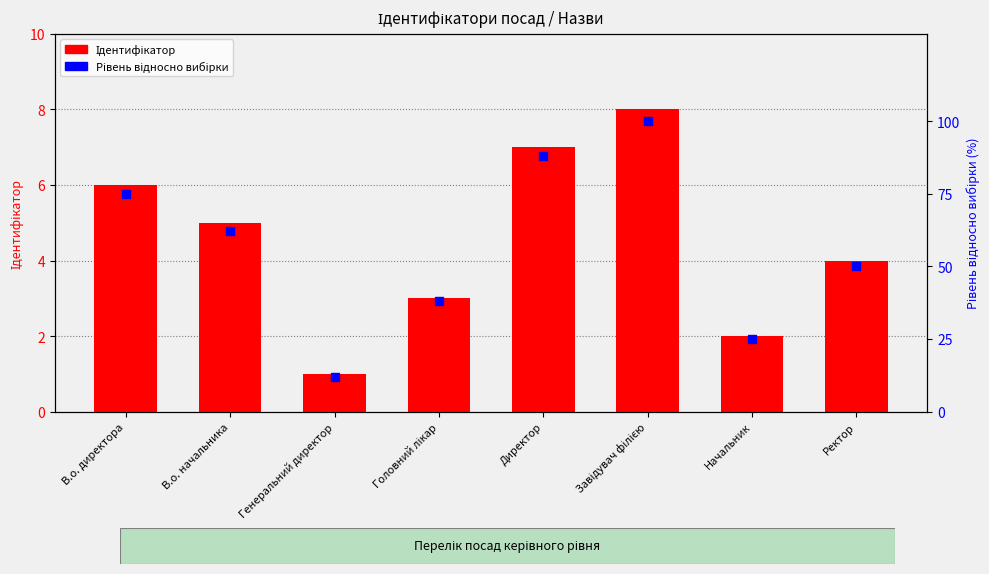

Which series has the largest Y range (max minus min)?

Рівень відносно вибірки